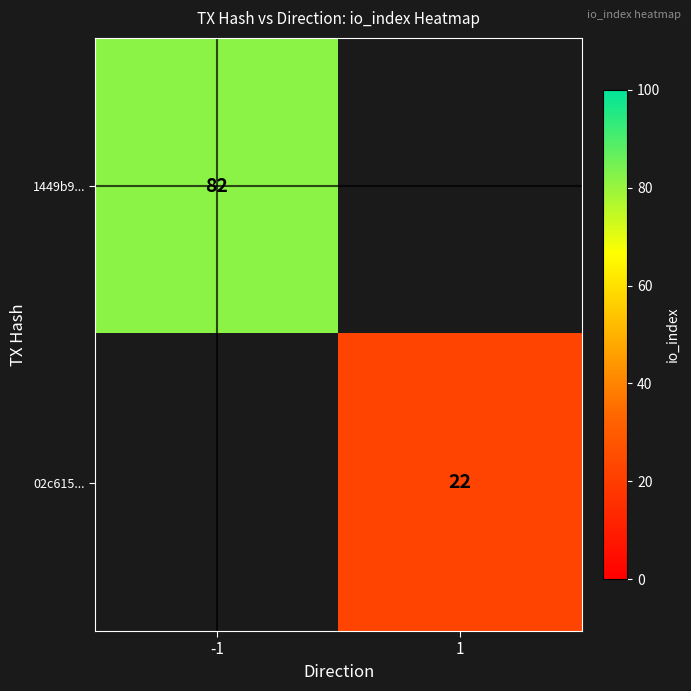

Is the value of 02c615... at 1 greater than the value of 1449b9... at -1?

No